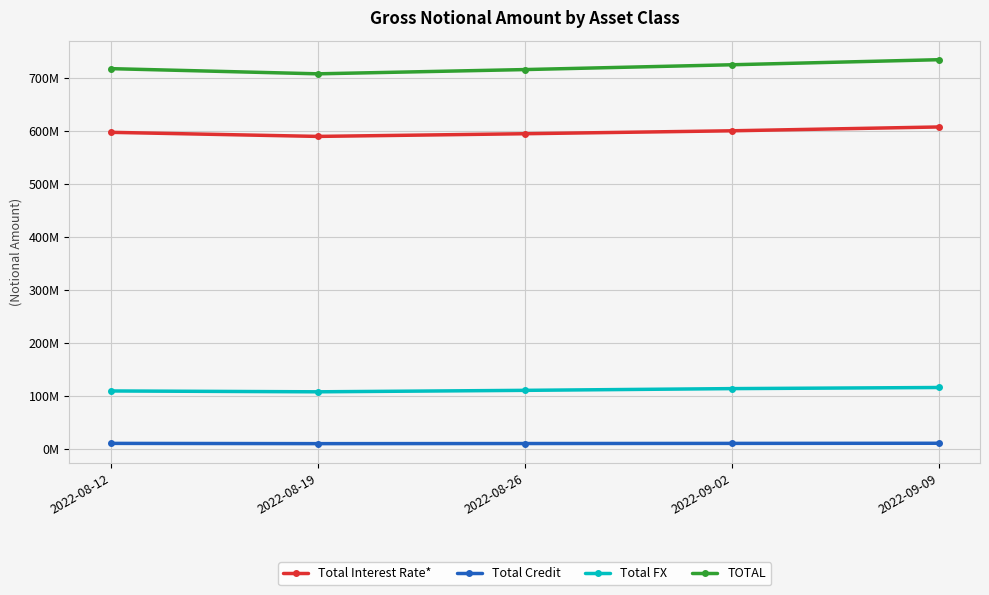

What is the label of the 5th point from the left?

2022-09-09